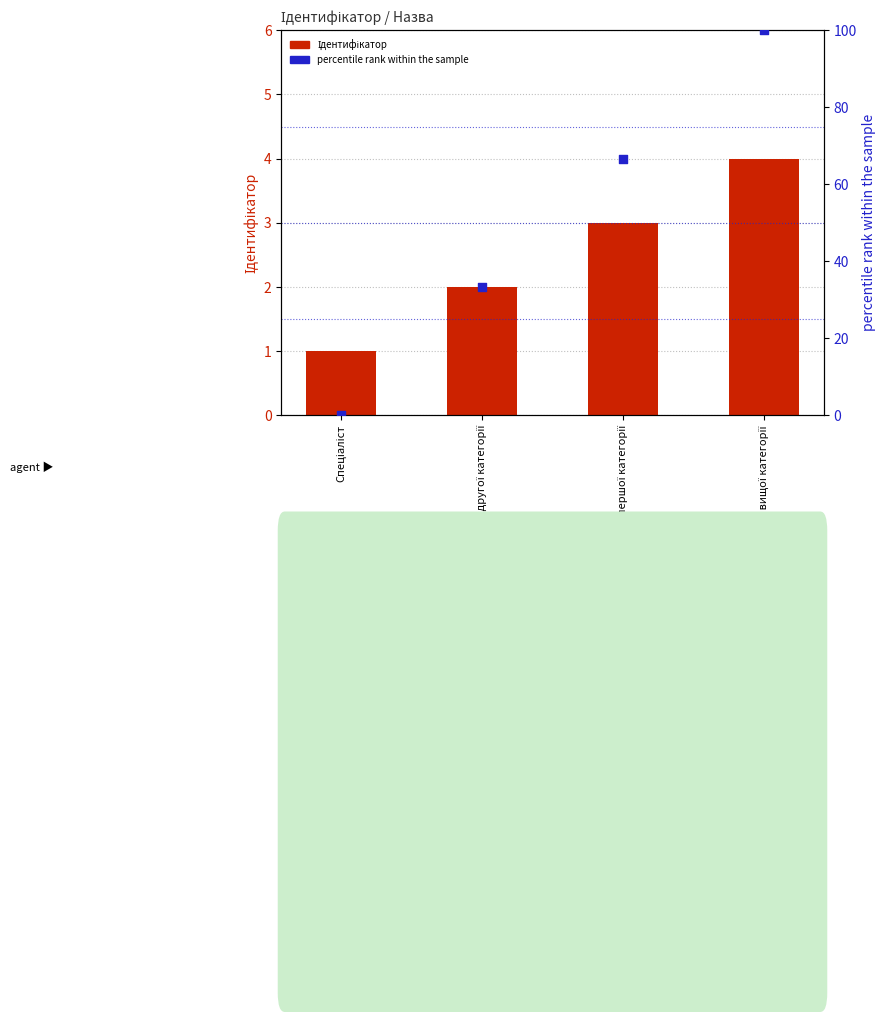

Which series contains the lowest Y value?

percentile rank within the sample